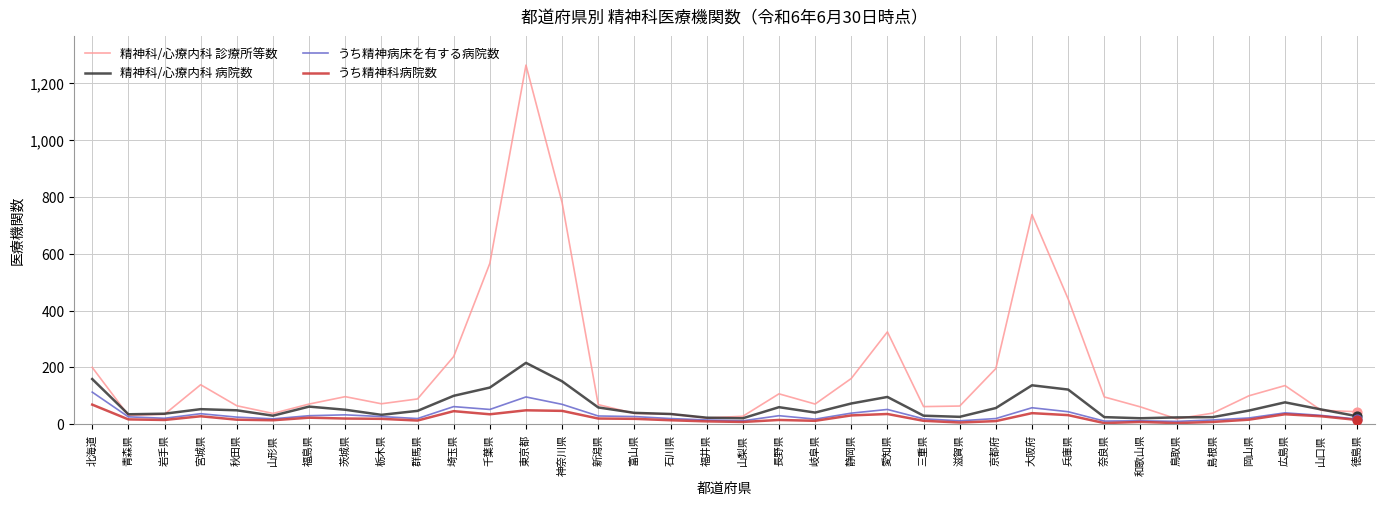

Is the value of 精神科/心療内科 病院数 at 埼玉県 greater than the value of うち精神病床を有する病院数 at 三重県?

Yes